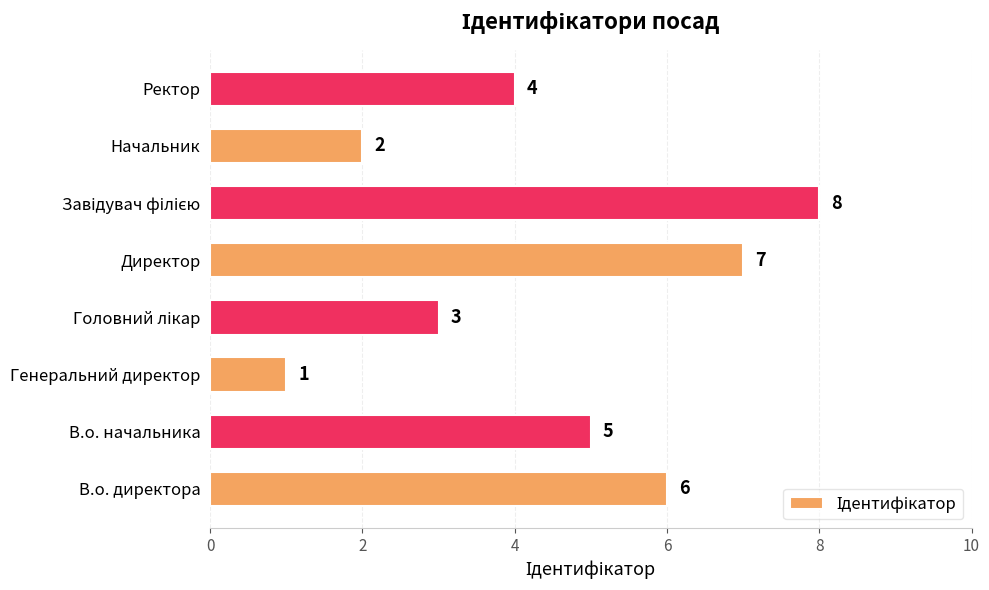

What is the smallest value displayed?

1